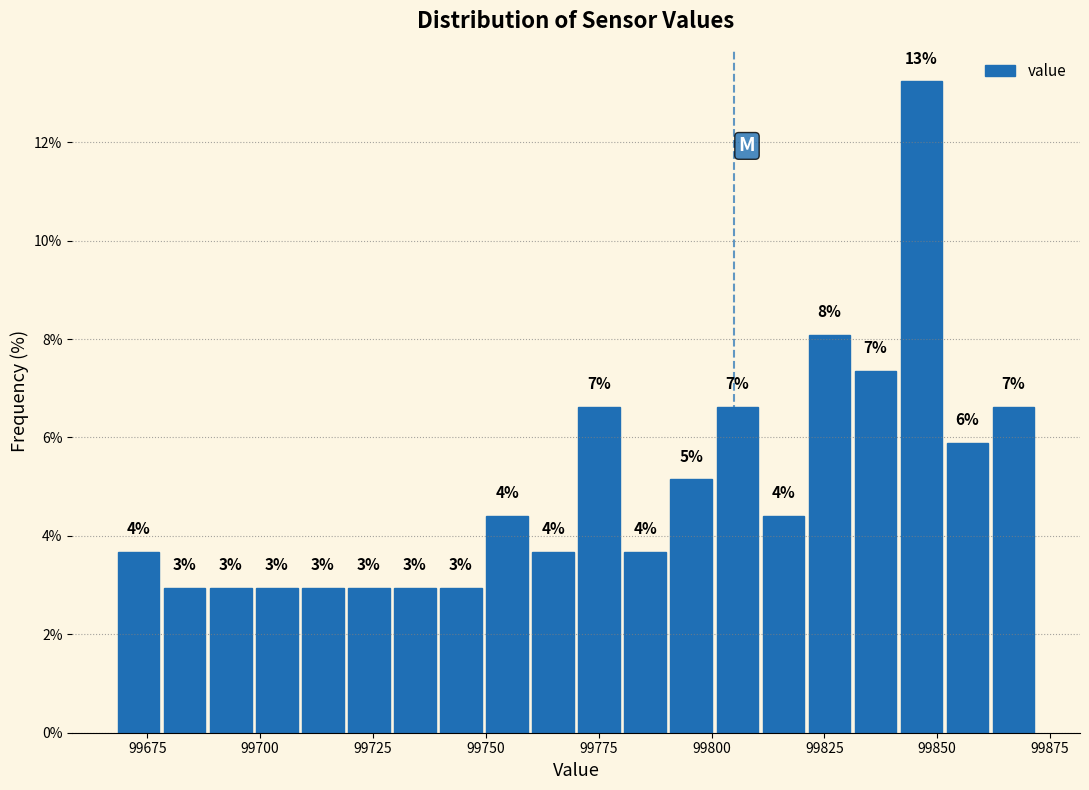

Around what value on the x-axis is the tallest bar? Give the approximate position of its centre, as read against the axis.

99845